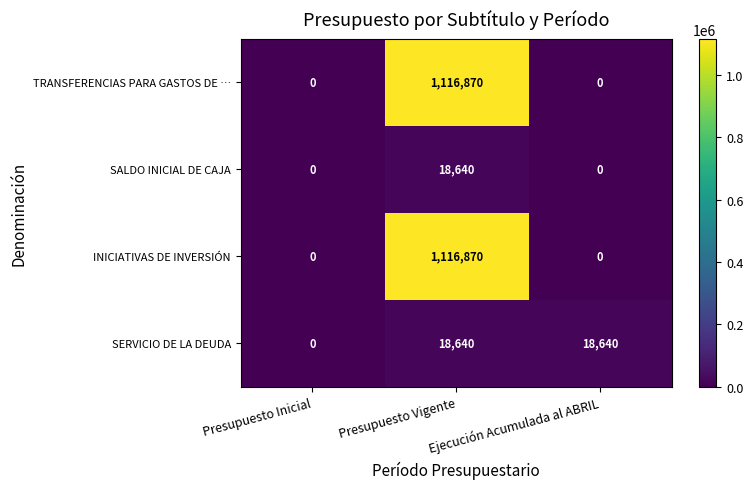

The value of TRANSFERENCIAS PARA GASTOS DE … at Ejecución Acumulada al ABRIL is 0. True or false?

True